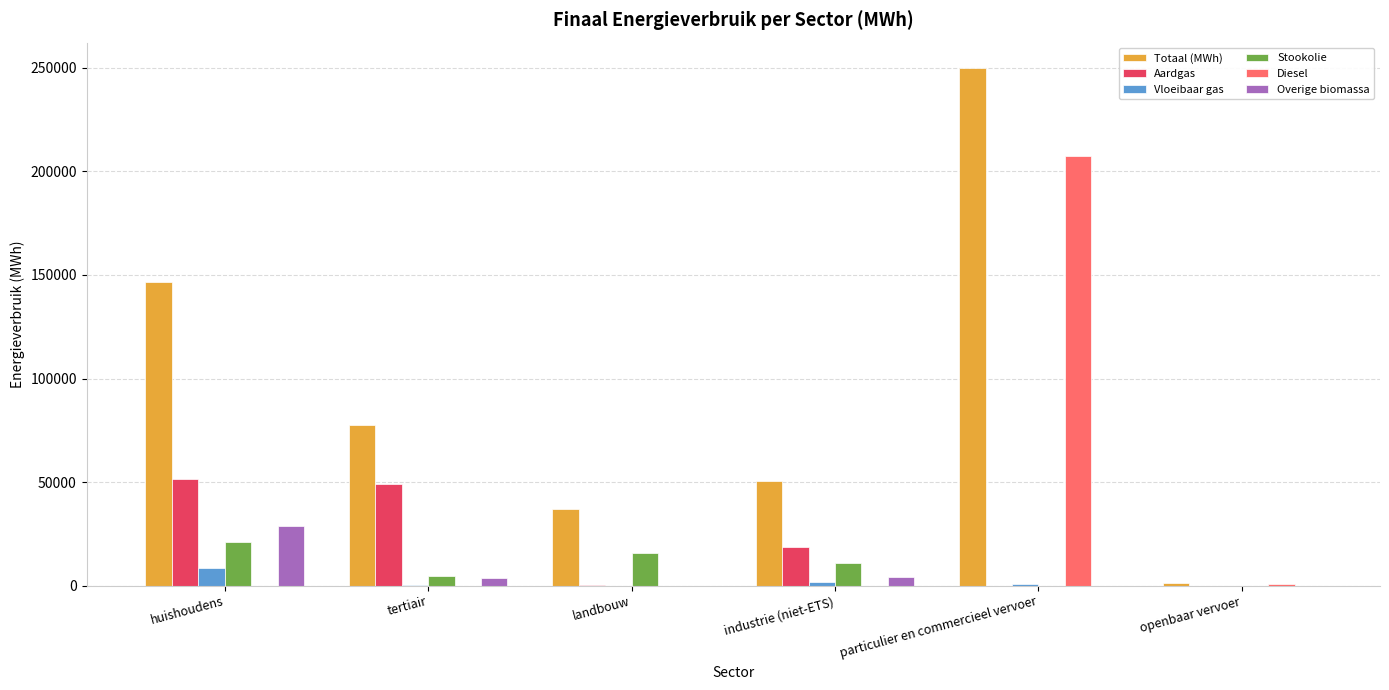

Count the number of categories in the chart.

6